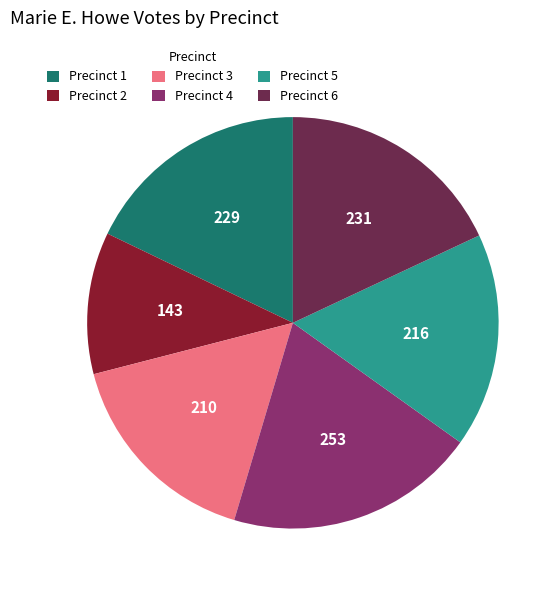

True or false: Precinct 6 accounts for 5% of the total.

False